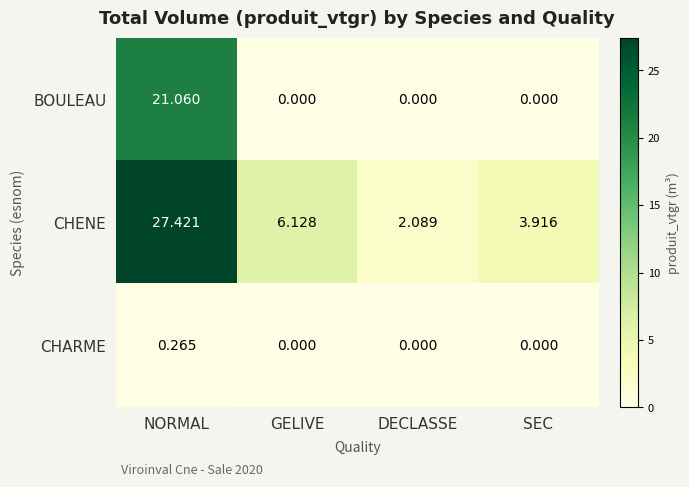

At which label does CHENE reach its peak?

NORMAL